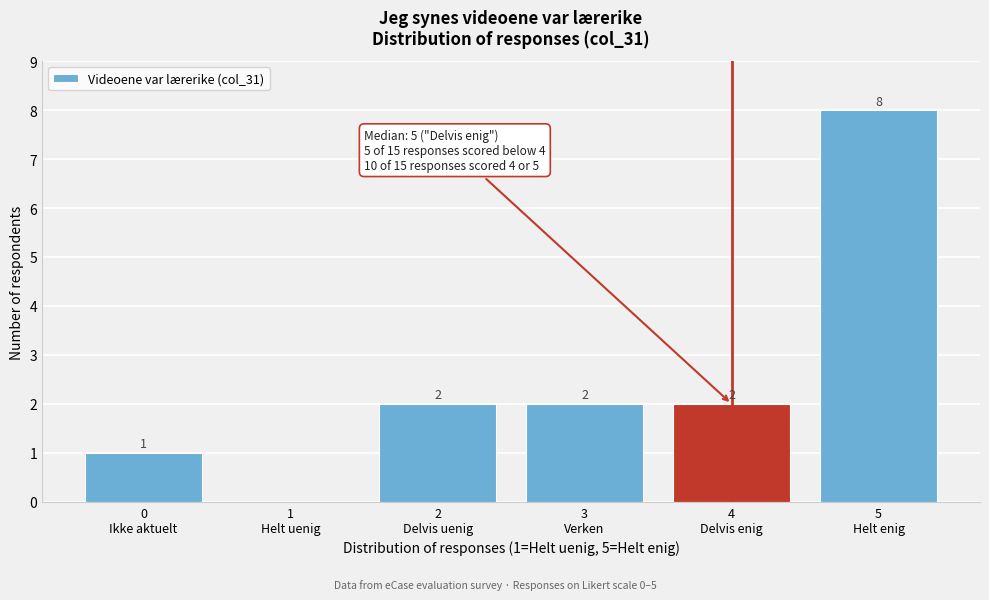

What is the greatest value displayed?

8